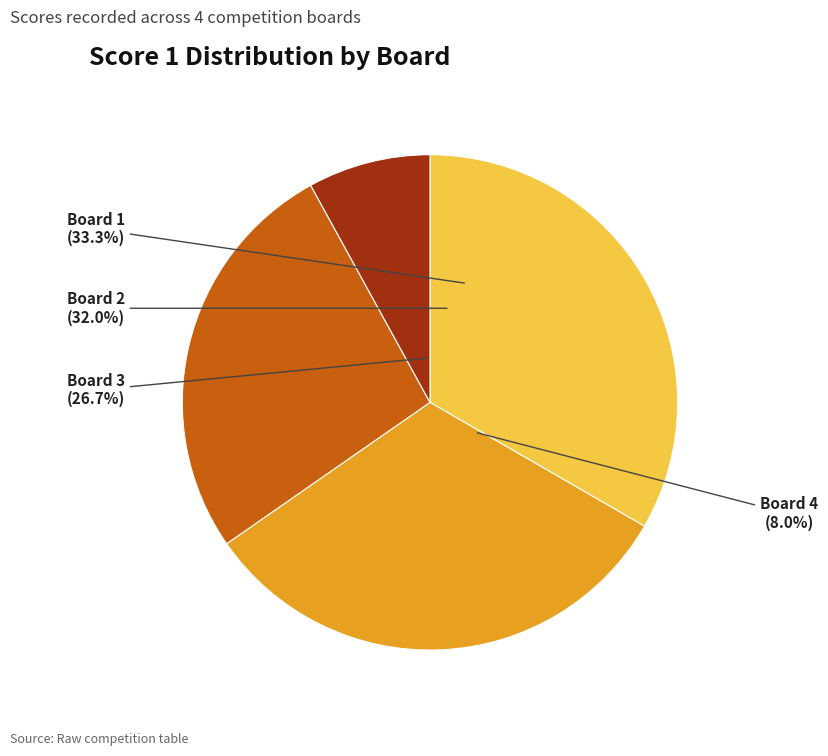

To the nearest percent, what is the combined percentage of Board 1 and Board 2?

65%